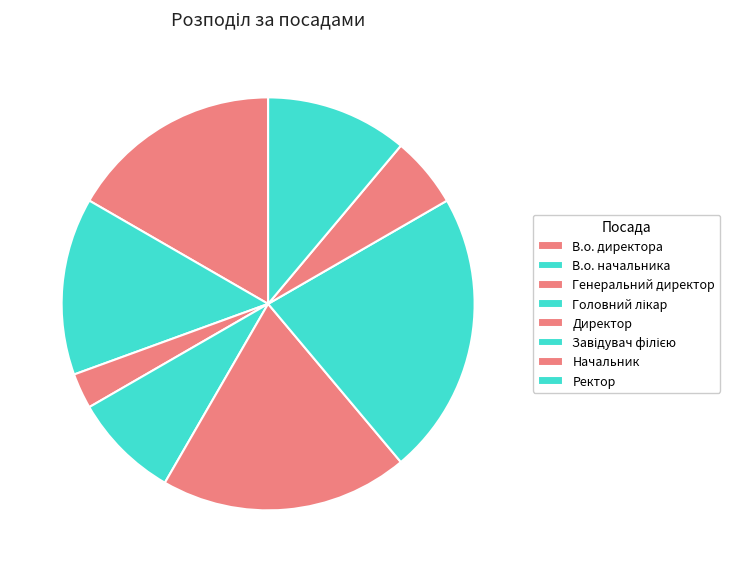

Rank the categories by value from highest to lowest.

Завідувач філією, Директор, В.о. директора, В.о. начальника, Ректор, Головний лікар, Начальник, Генеральний директор